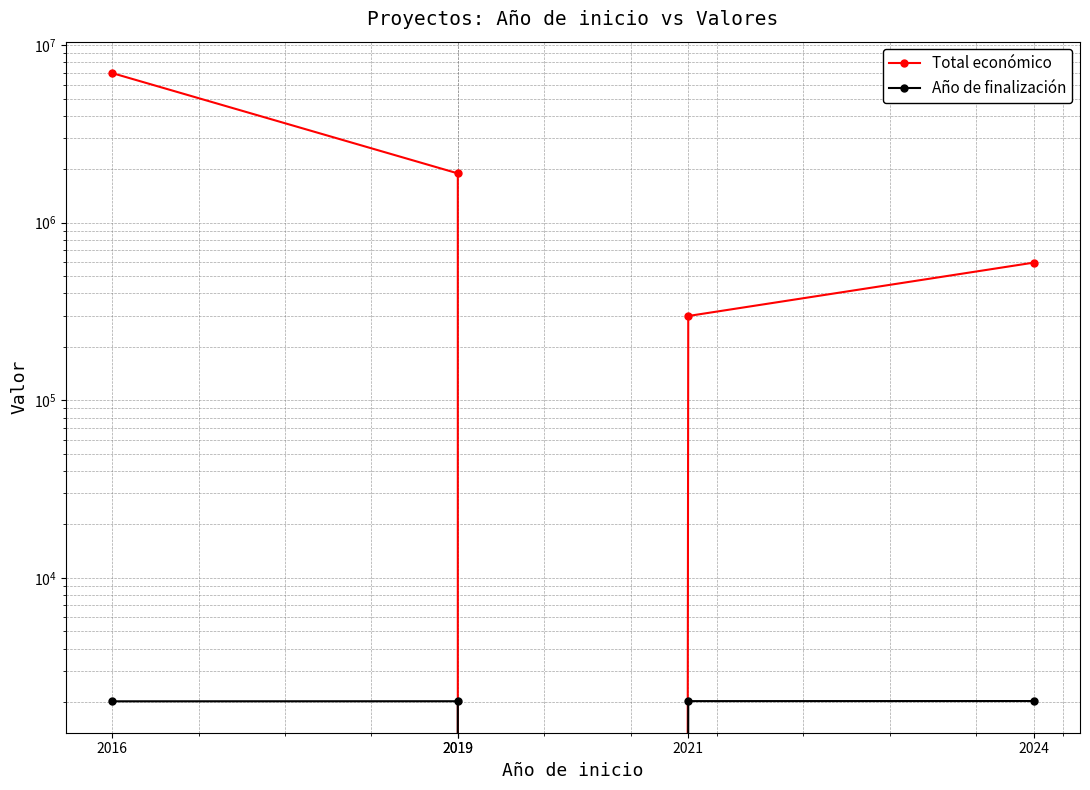

The value of Total económico at 2021 is 461800. True or false?

False